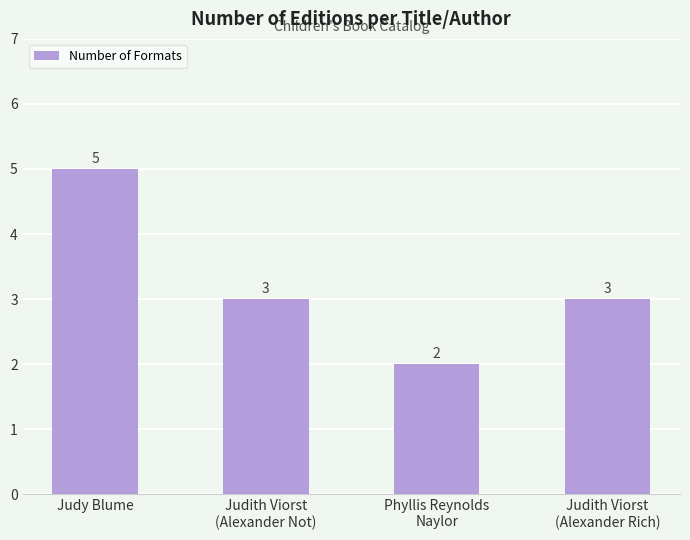

Count the number of data series in this chart.

1